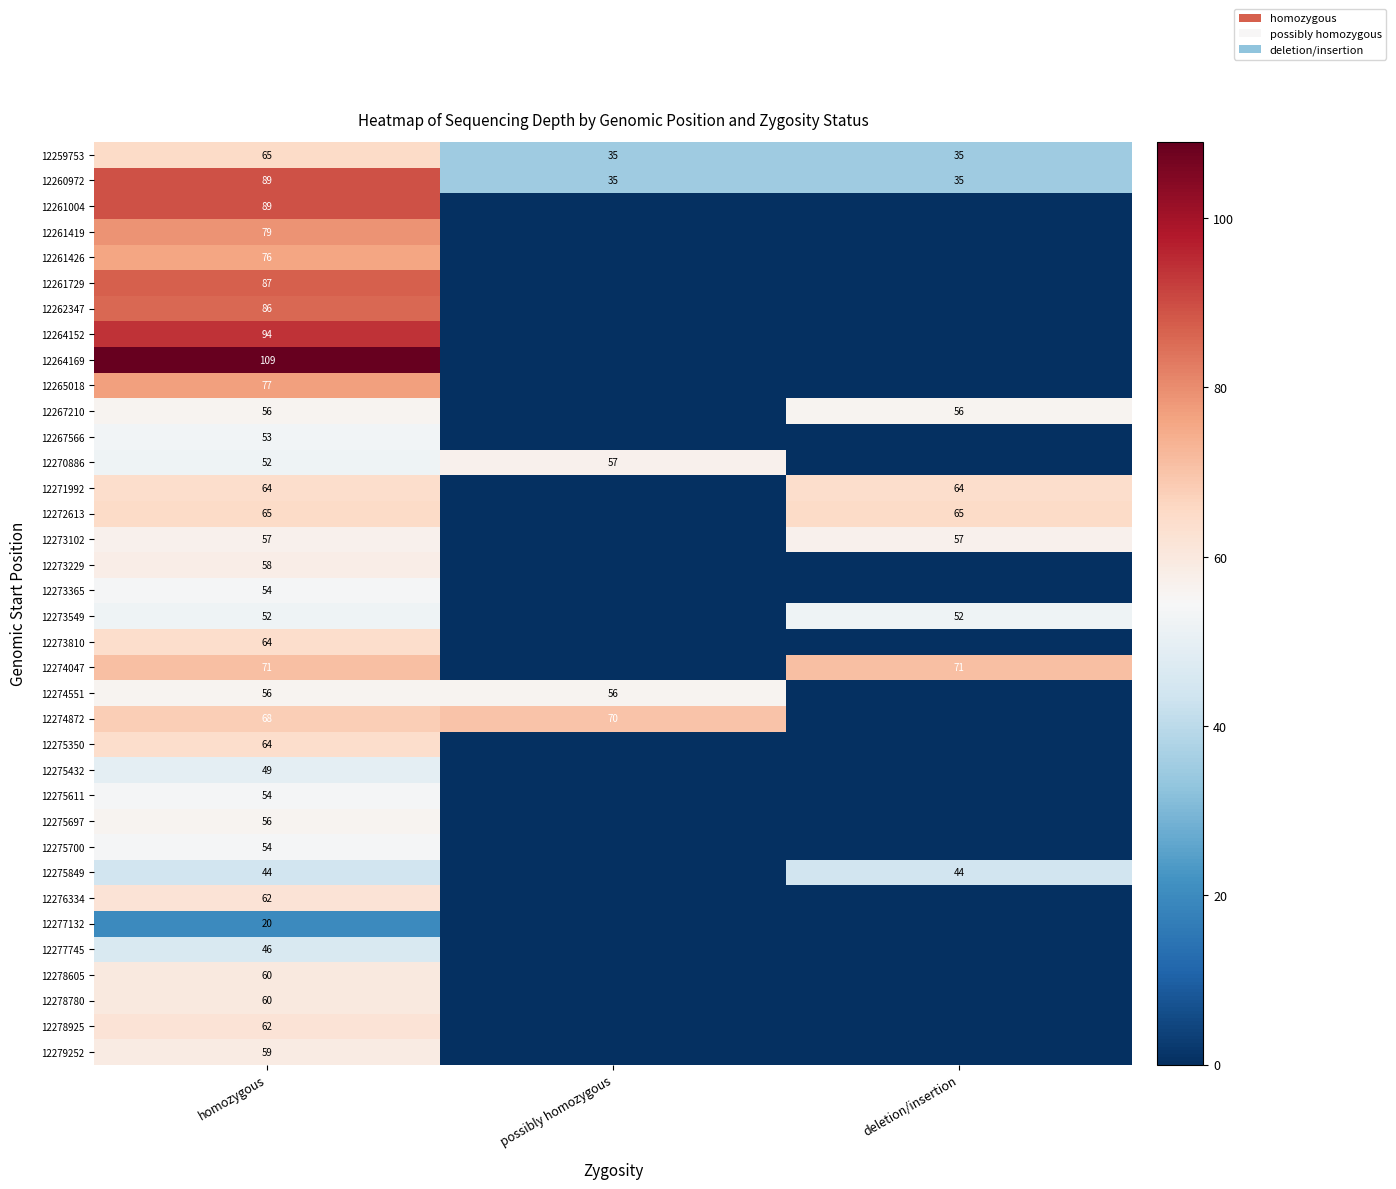

Is it true that 12275849 equals 44 at homozygous?

True